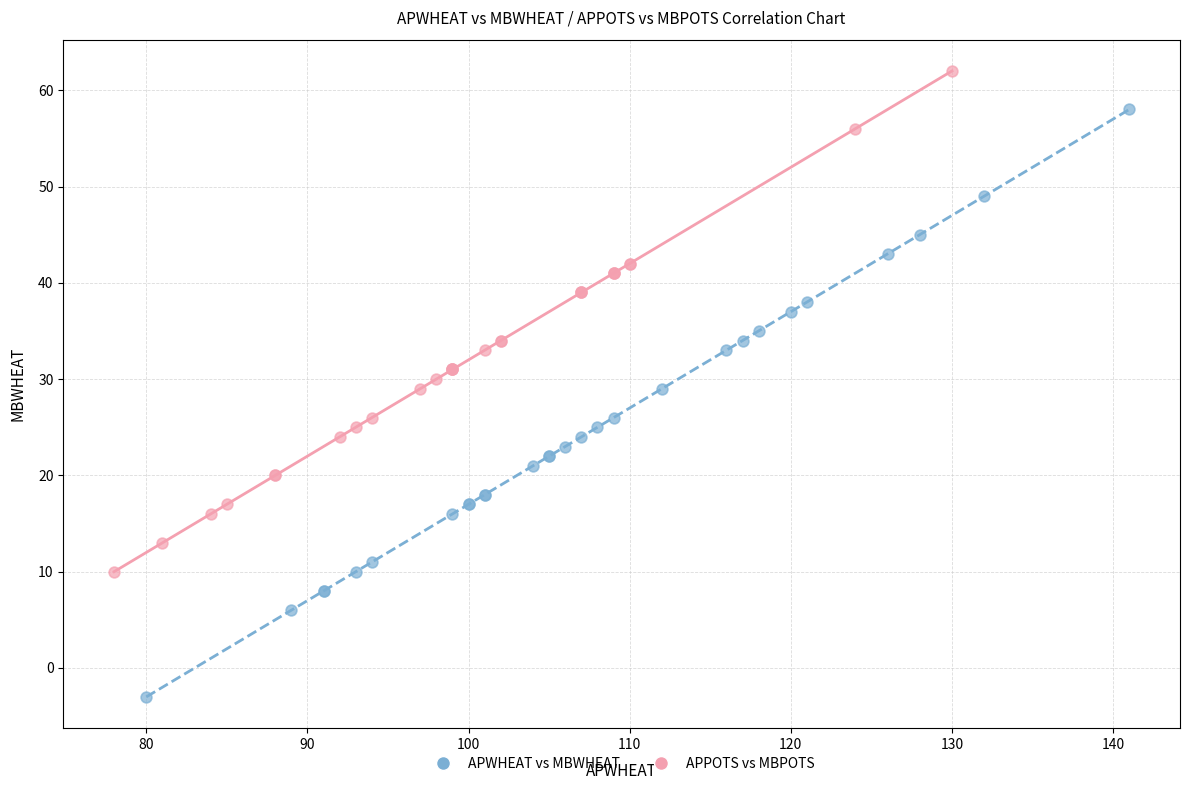

Which series has the widest spread of Y values?

APWHEAT vs MBWHEAT